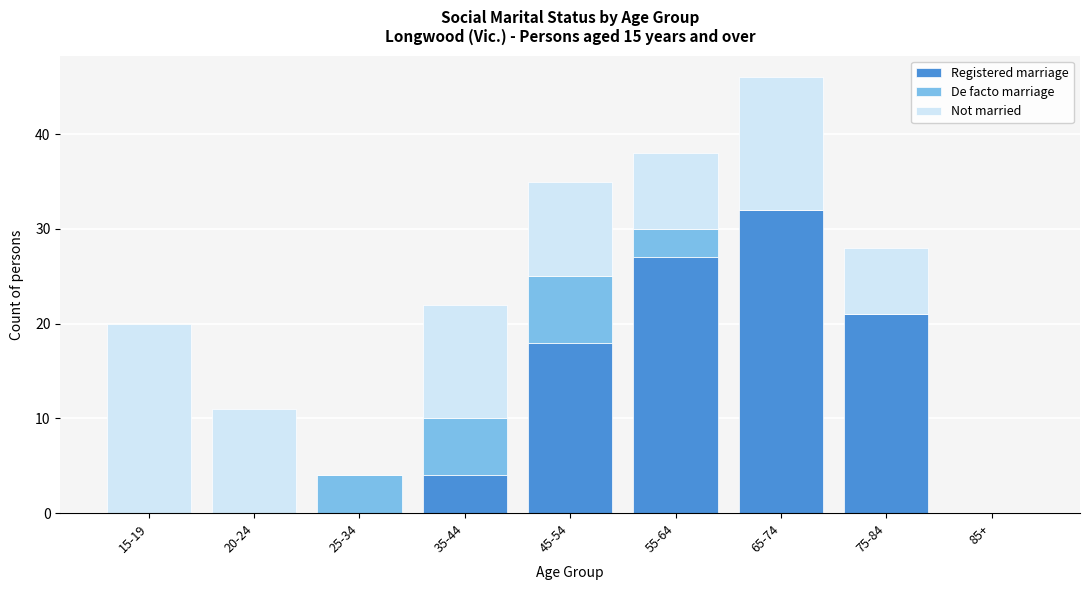

Reading right to left, list the values for the Registered marriage series.

85+=0	75-84=21	65-74=32	55-64=27	45-54=18	35-44=4	25-34=0	20-24=0	15-19=0